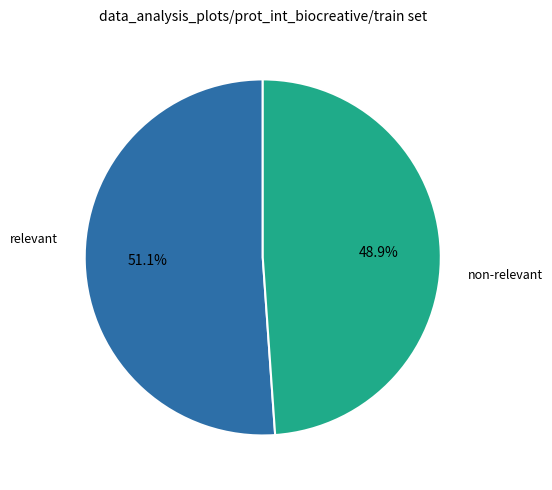

Rank the categories by value from lowest to highest.

non-relevant, relevant